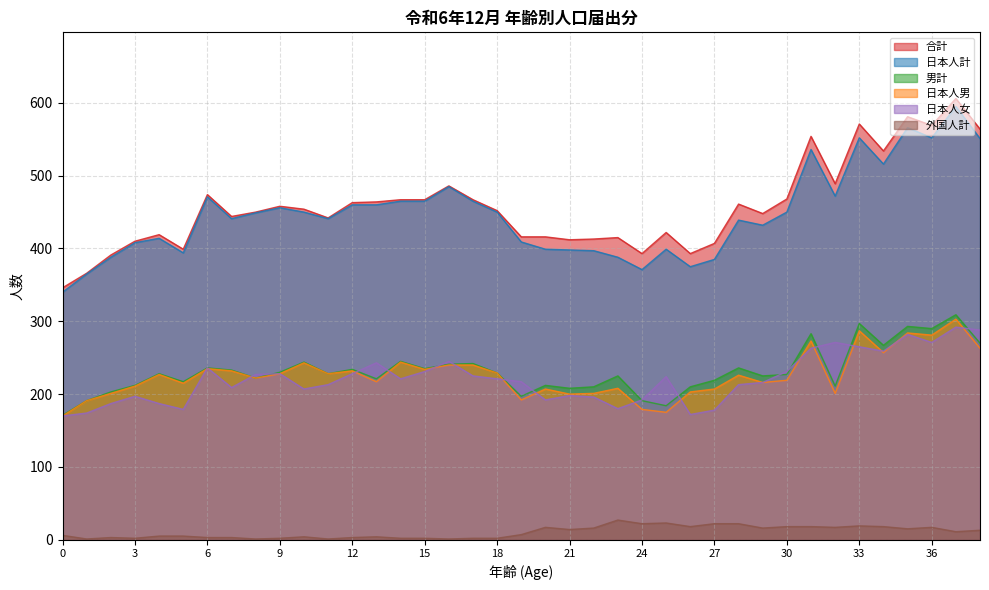

Which label corresponds to the smallest value in the chart?

1